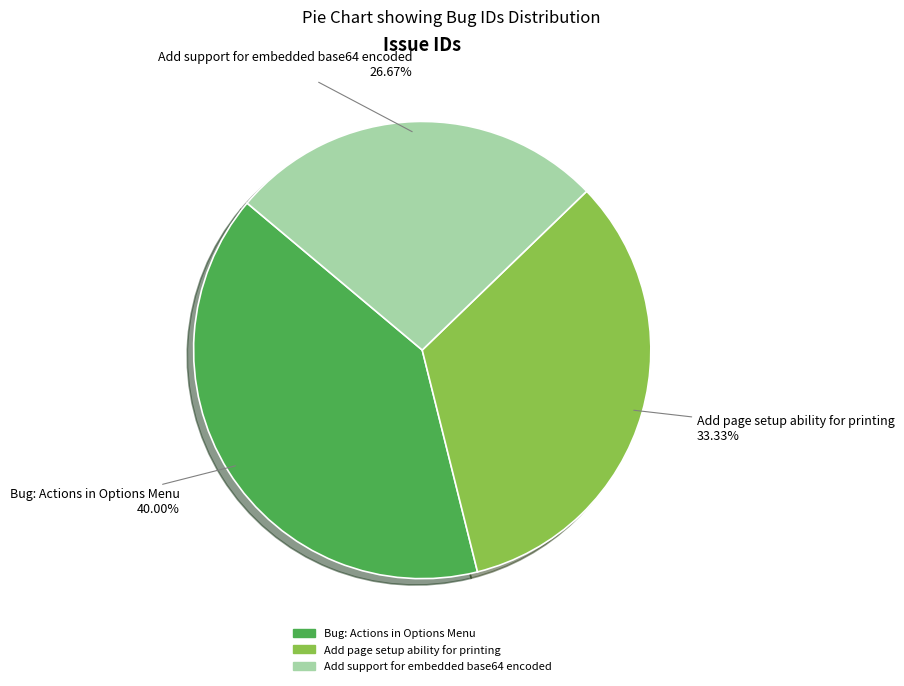

Which has a higher value, Add page setup ability for printing or Add support for embedded base64 encoded?

Add page setup ability for printing